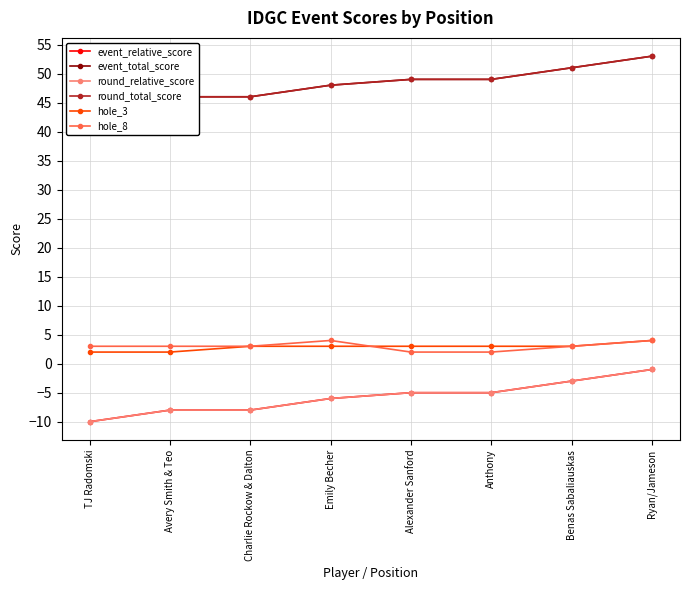

How many data points in hole_8 are less than 3?

2